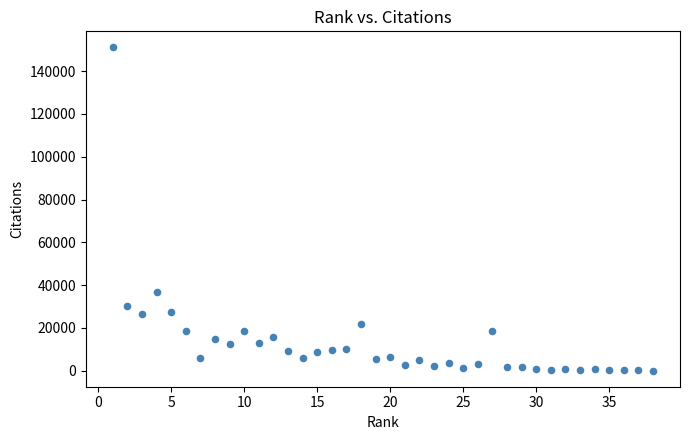

What is the range of X values (max minus min)?

37